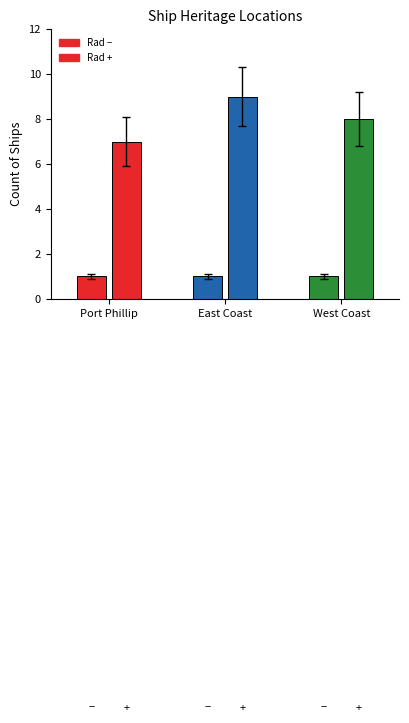

Count the number of categories in the chart.

3